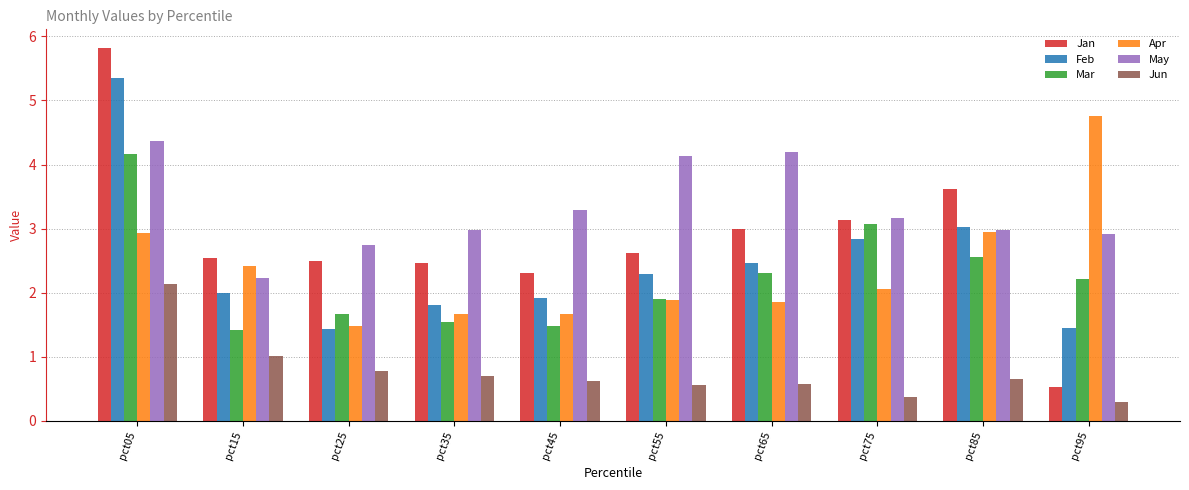

Which series has the largest range (max minus min)?

Jan